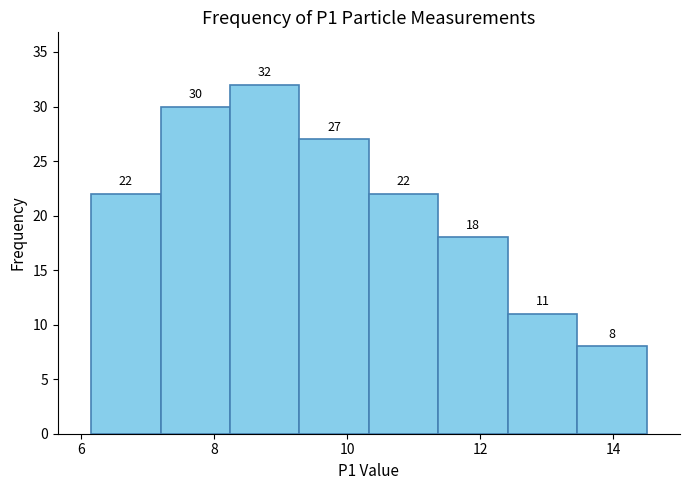

Reading left to right, list every bar in this chart as the range it spans on the x-axis followed by its height. The bar edges are not printed on the chart, so give them approximately, as read against the axis.

6.2 to 7.2: 22
7.2 to 8.2: 30
8.2 to 9.2: 32
9.2 to 10.4: 27
10.4 to 11.4: 22
11.4 to 12.4: 18
12.4 to 13.4: 11
13.4 to 14.6: 8